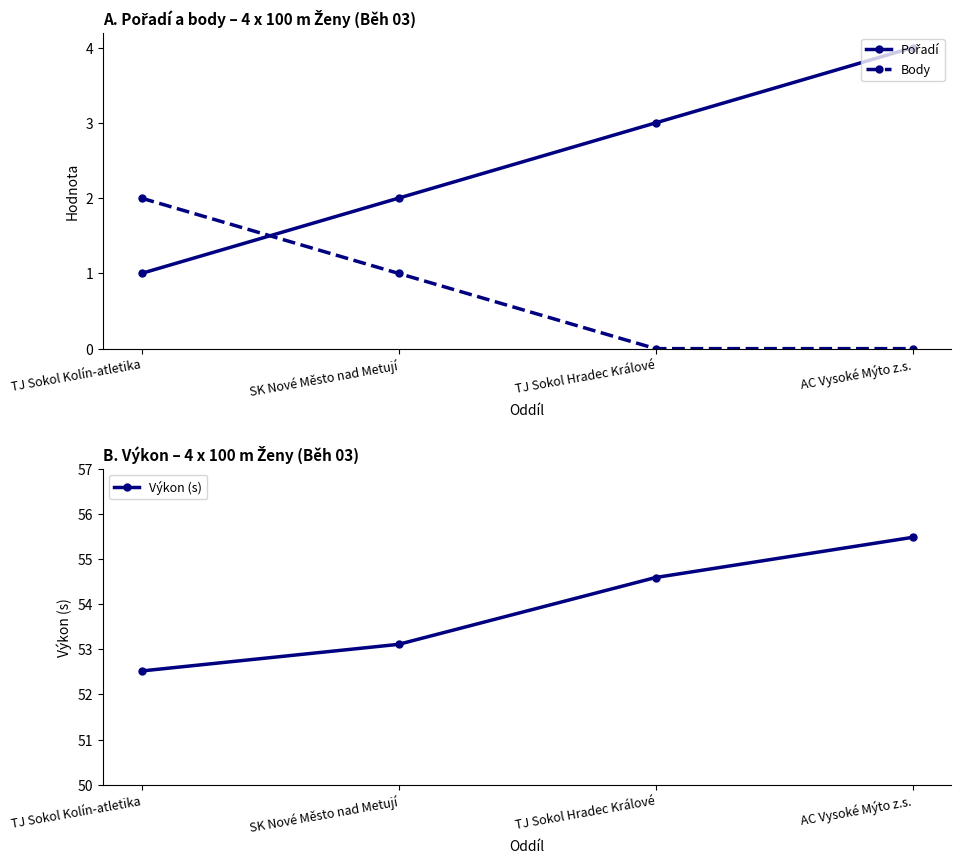

Reading left to right, transcribe all the data shown in this chart.

Pořadí: TJ Sokol Kolín-atletika=1.0	SK Nové Město nad Metují=2.0	TJ Sokol Hradec Králové=3.0	AC Vysoké Mýto z.s.=4.0
Body: TJ Sokol Kolín-atletika=2.0	SK Nové Město nad Metují=1.0	TJ Sokol Hradec Králové=0.0	AC Vysoké Mýto z.s.=0.0
Výkon (s): TJ Sokol Kolín-atletika=52.5	SK Nové Město nad Metují=53.1	TJ Sokol Hradec Králové=54.6	AC Vysoké Mýto z.s.=55.5